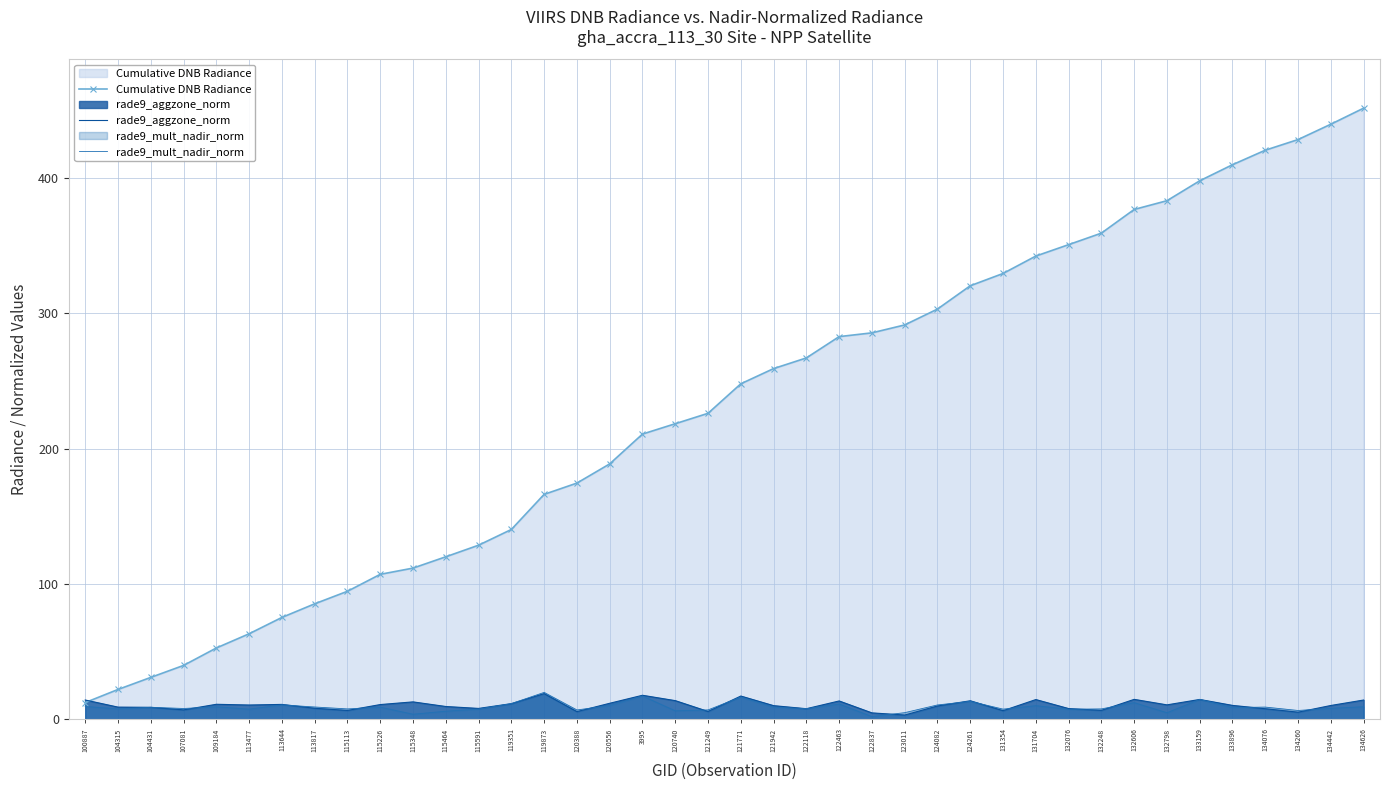

How many lines are shown in the chart?

3